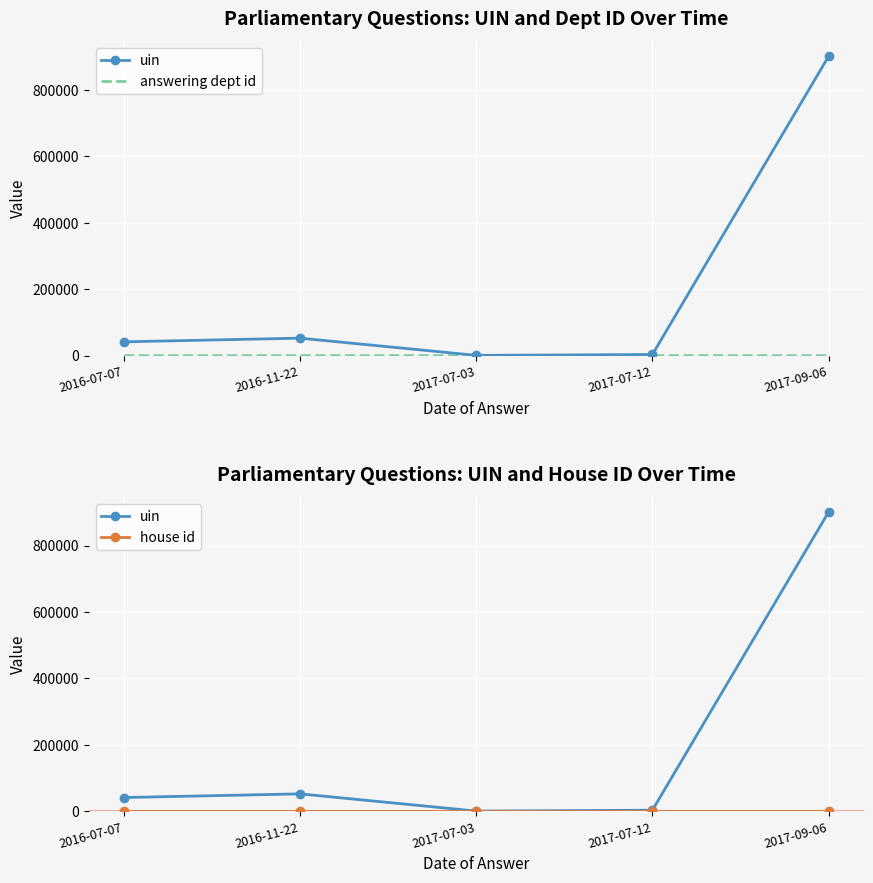

Between 2017-07-03 and 2017-07-12, which is larger?

2017-07-12